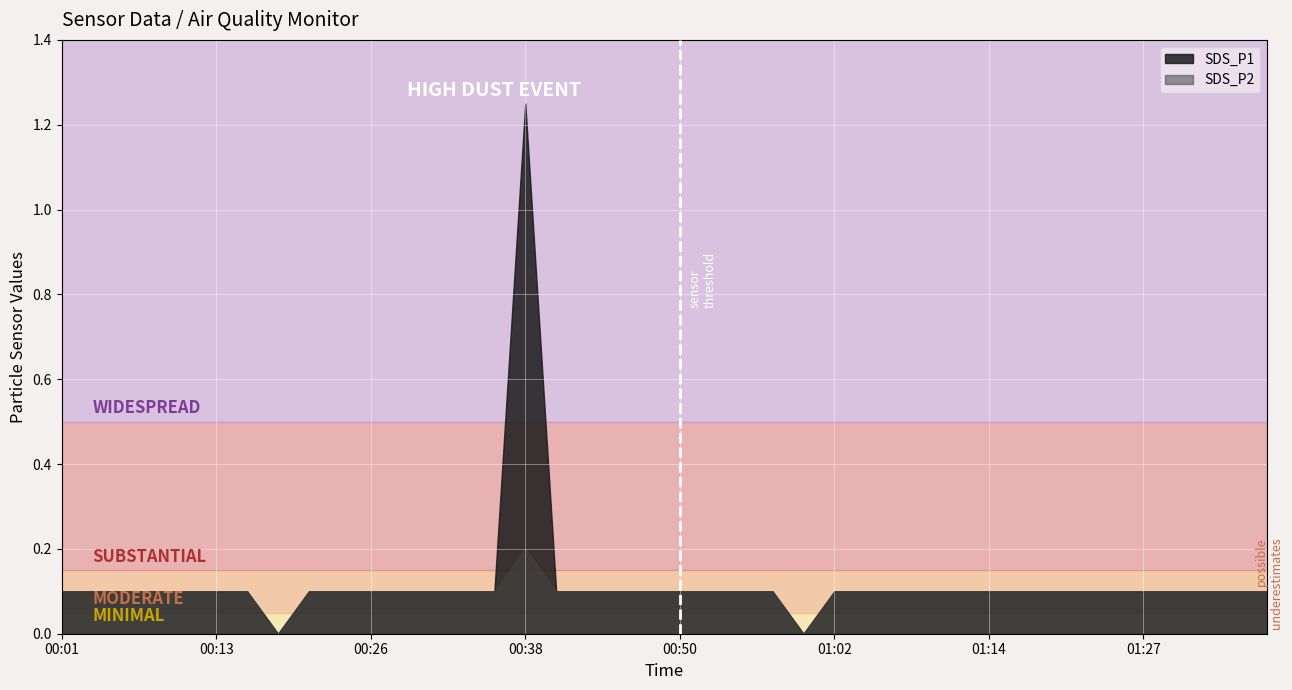

Which series has the largest total across all categories?

SDS_P1